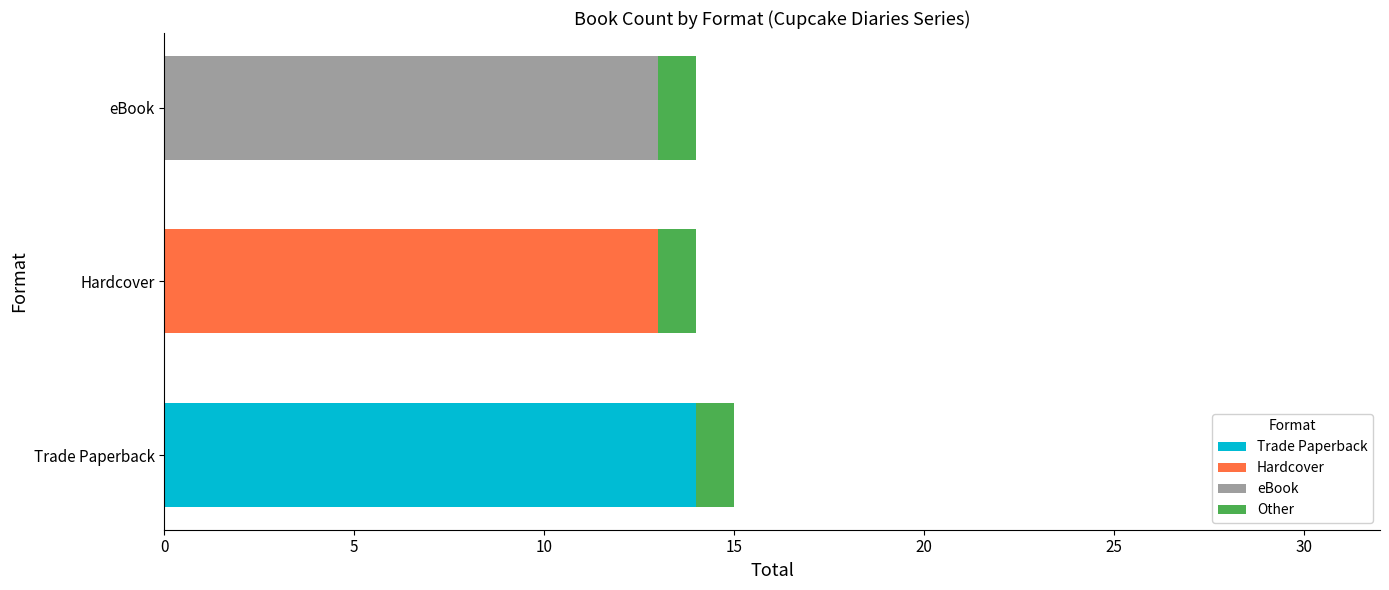

What is the total value across all series at Hardcover?

14